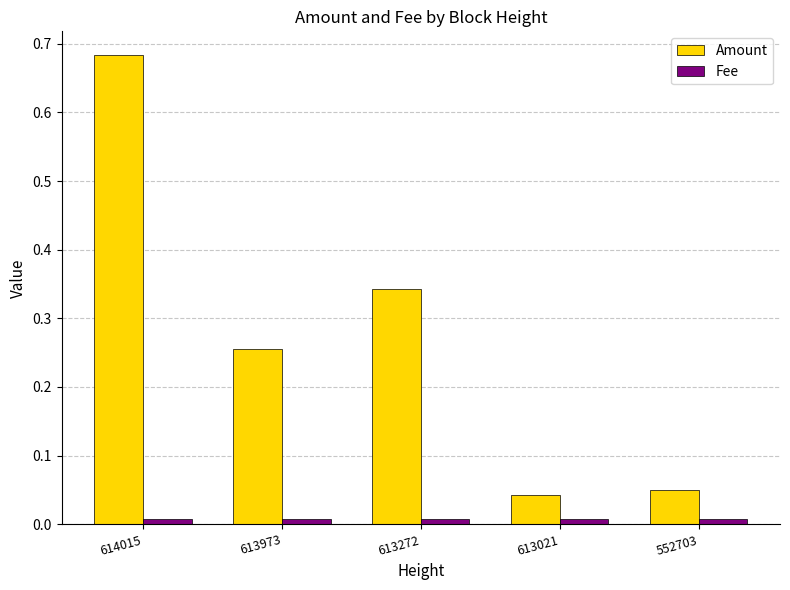

List the series in order of their overall mean, lowest first.

Fee, Amount